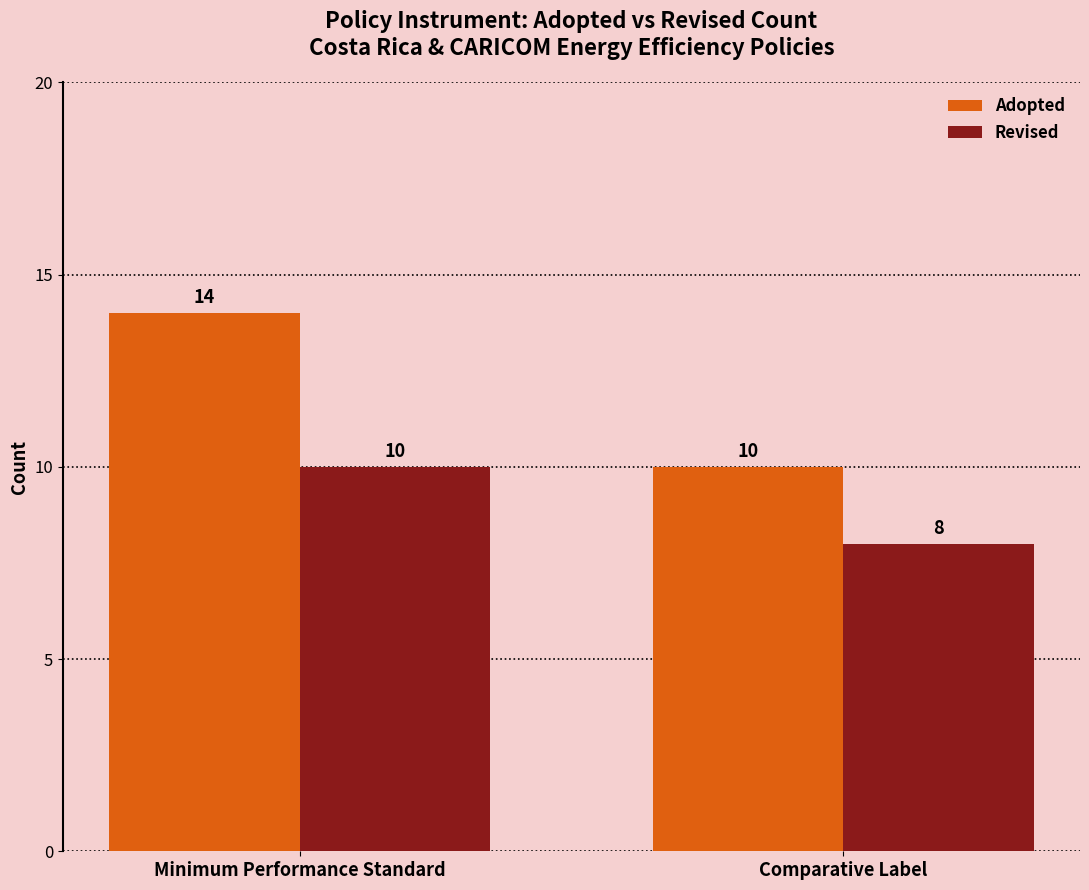

What are all the series names shown in the legend?

Adopted, Revised